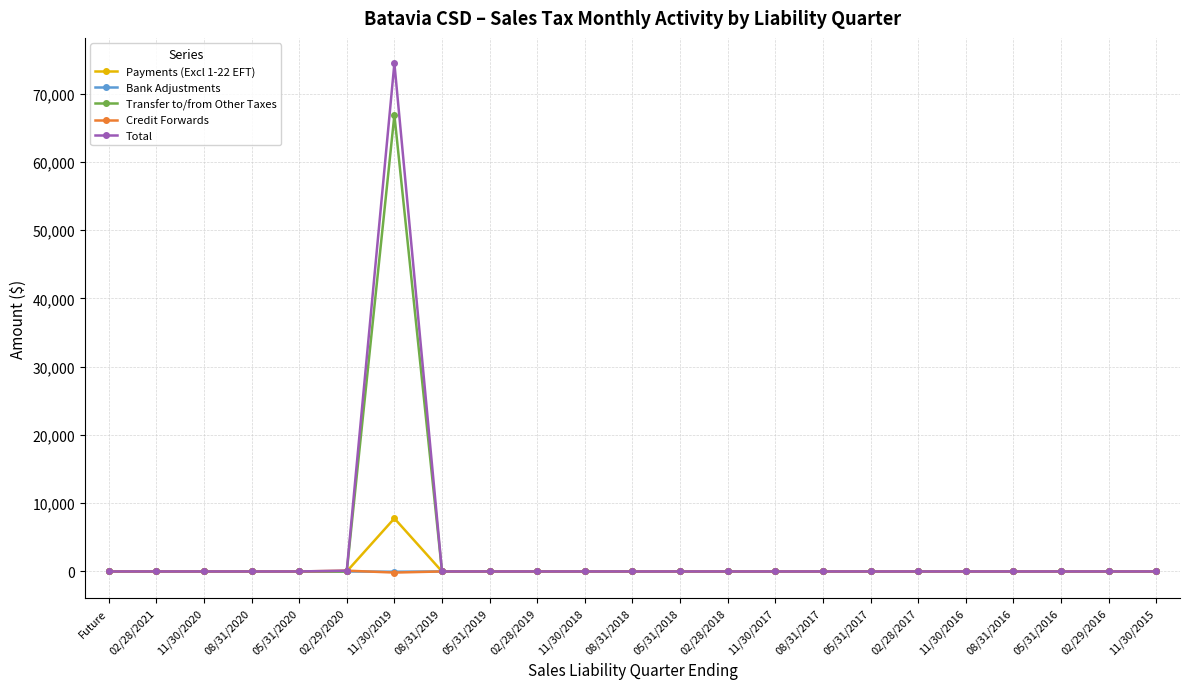

What is the label of the 23rd point from the right?

Future